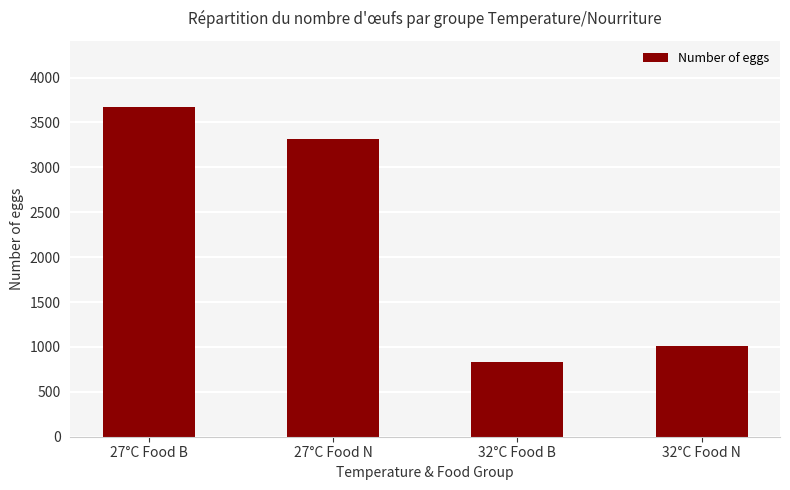

What is the approximate value at 27°C Food N, to the nearest 100?

3300